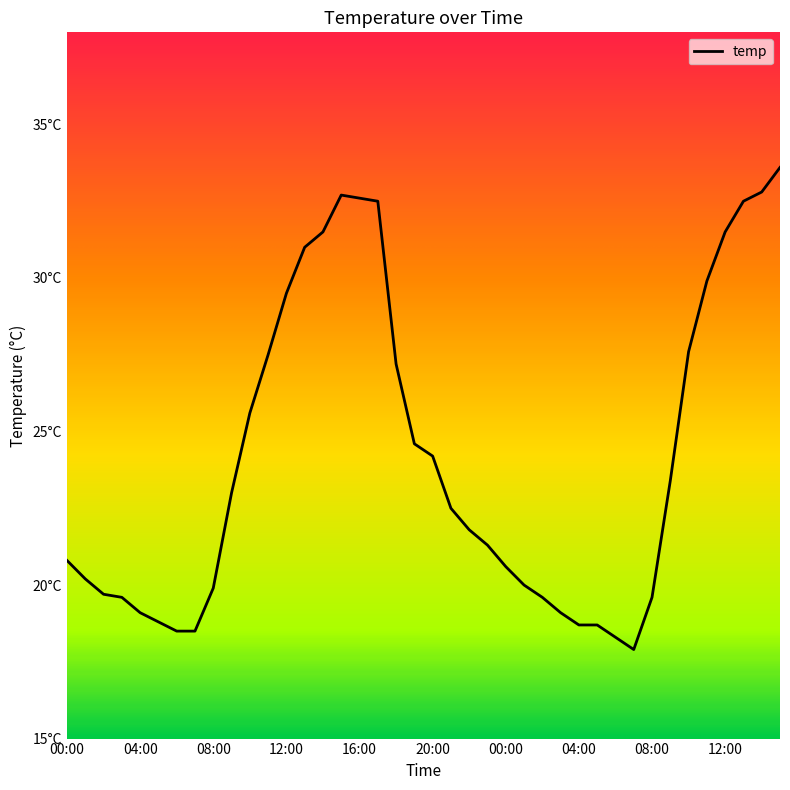

Rank the categories by value from lowest to highest.

07:00, 06:00, 06:00, 07:00, 04:00, 05:00, 05:00, 04:00, 03:00, 03:00, 02:00, 08:00, 02:00, 08:00, 01:00, 01:00, 00:00, 00:00, 23:00, 22:00, 21:00, 09:00, 09:00, 20:00, 19:00, 10:00, 18:00, 11:00, 10:00, 12:00, 11:00, 13:00, 14:00, 12:00, 17:00, 13:00, 16:00, 15:00, 14:00, 15:00